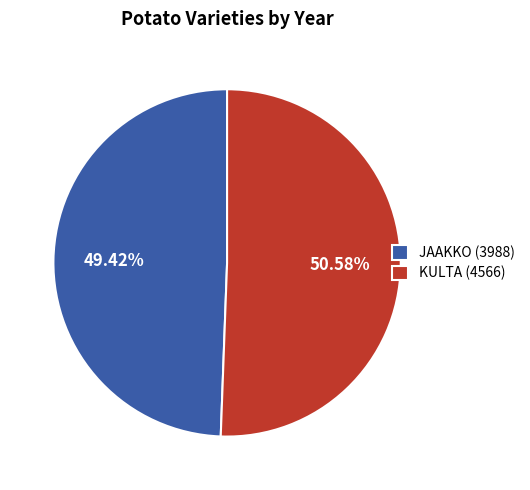

Is it true that JAAKKO (3988) is 49% of the pie?

True